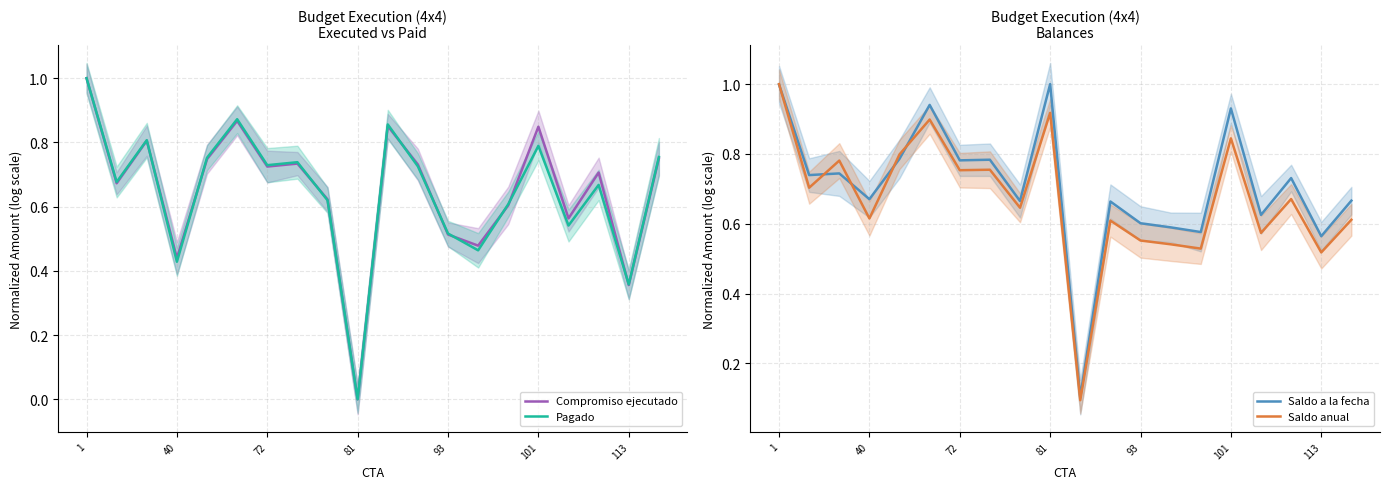

Rank the series by their maximum value, from highest to lowest.

Compromiso ejecutado, Pagado, Saldo a la fecha, Saldo anual